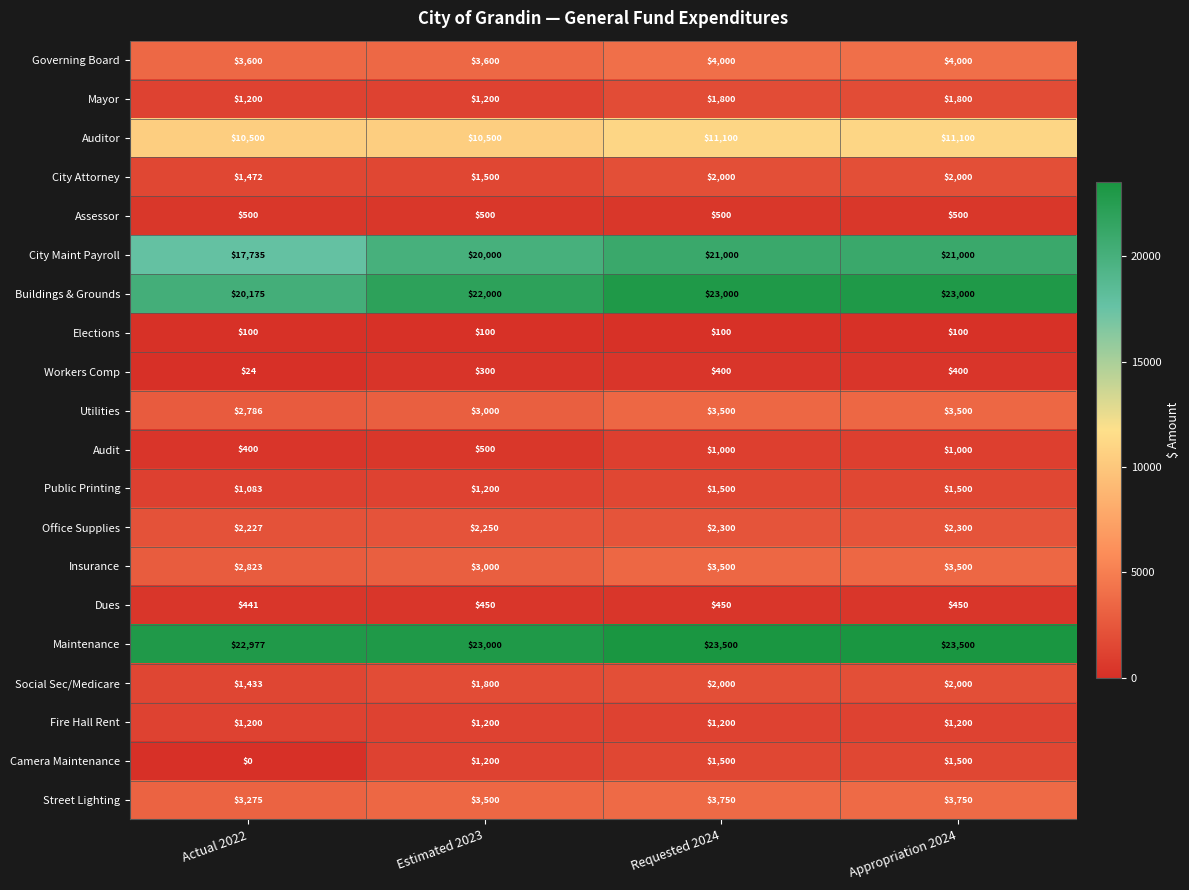

The Office Supplies series shows 565 at Estimated 2023. True or false?

False